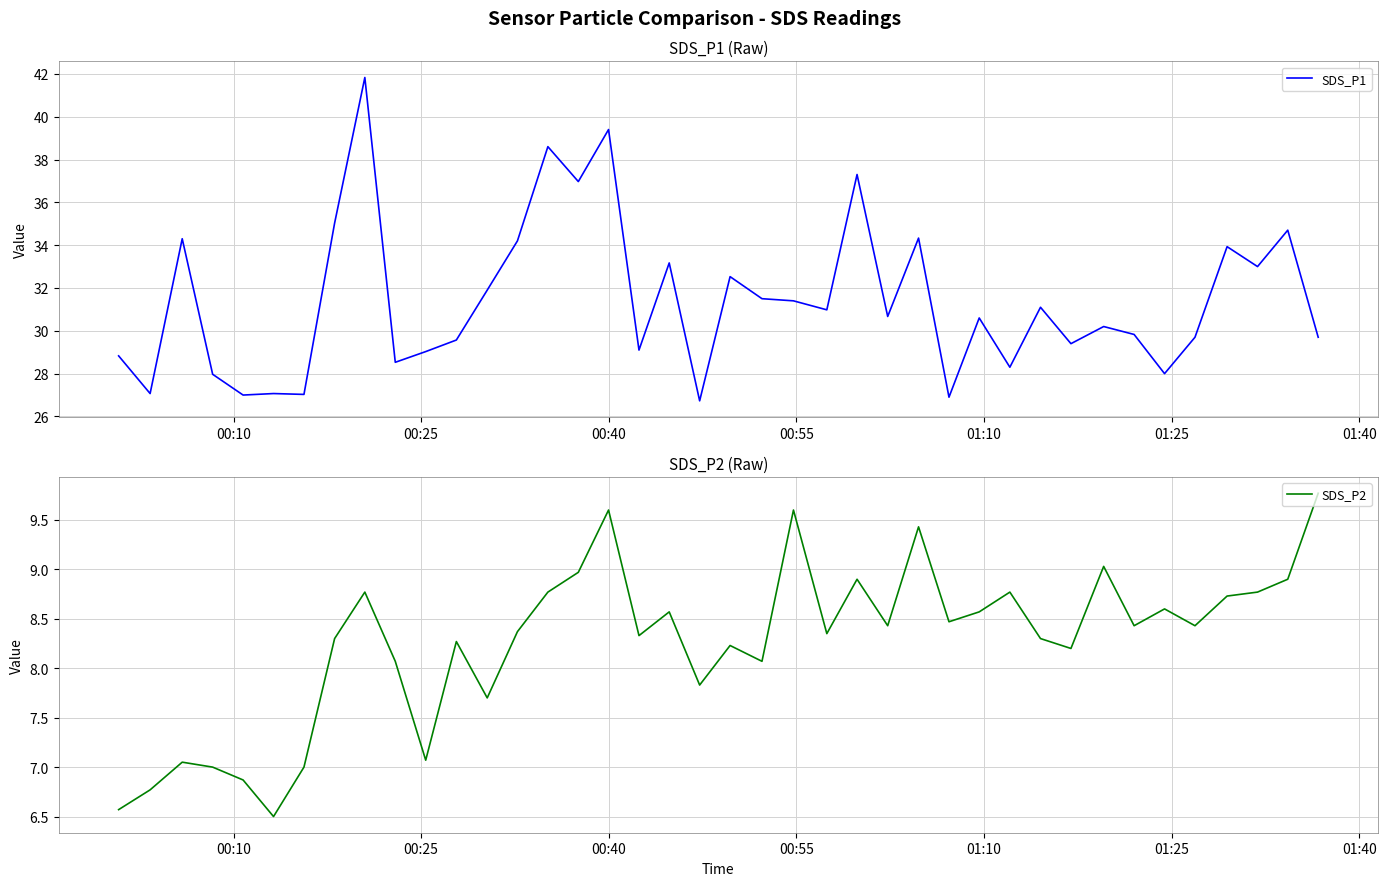

How many lines are shown in the chart?

2